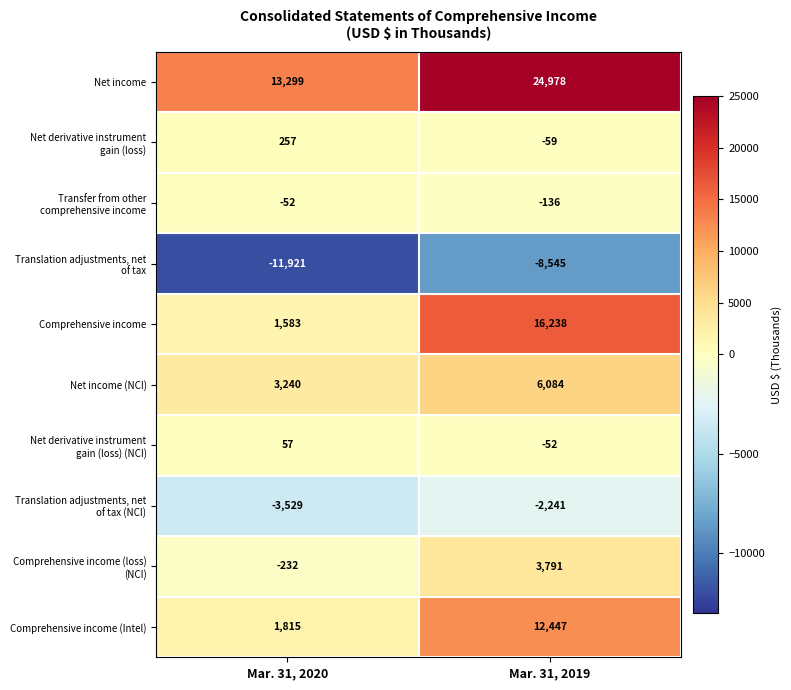

What is the difference between the maximum and minimum values in the Net income series?

11679